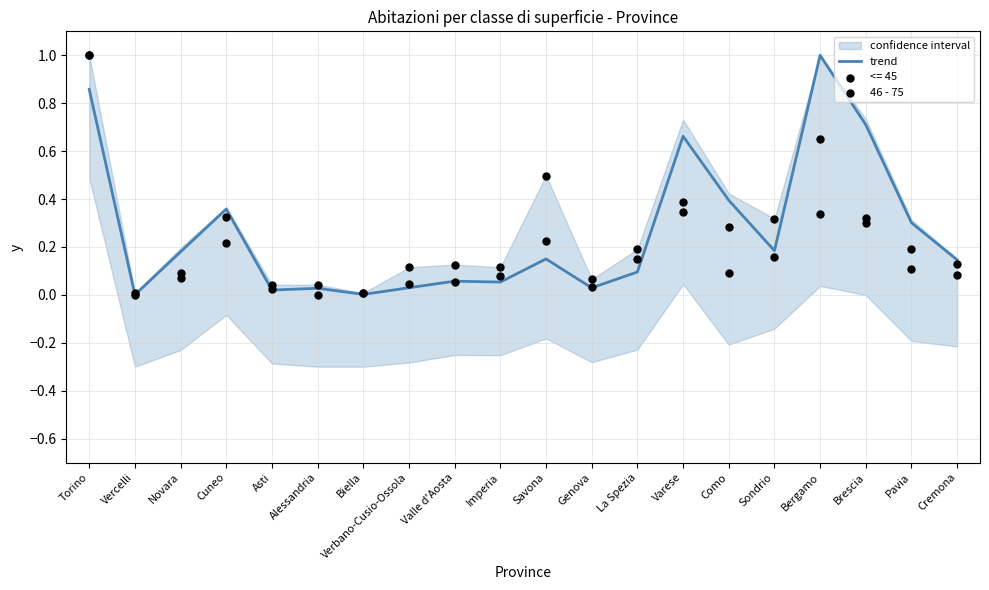

Which series has the largest Y range (max minus min)?

46 - 75